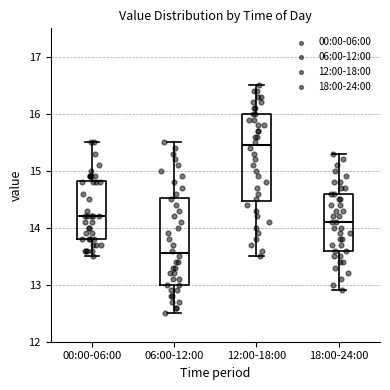

Reading left to right, transcribe this box plot: for each box, give where its median line is, the range the box spans, and where its two whiskers end, as read against the y-axis. The values are not printed on the chart, so give them approximately, as read against the axis.

00:00-06:00: median 14.2, box 13.8 to 14.8, whiskers 13.5 to 15.5
06:00-12:00: median 13.6, box 13.0 to 14.5, whiskers 12.5 to 15.5
12:00-18:00: median 15.5, box 14.5 to 16.0, whiskers 13.5 to 16.5
18:00-24:00: median 14.1, box 13.6 to 14.6, whiskers 12.9 to 15.3